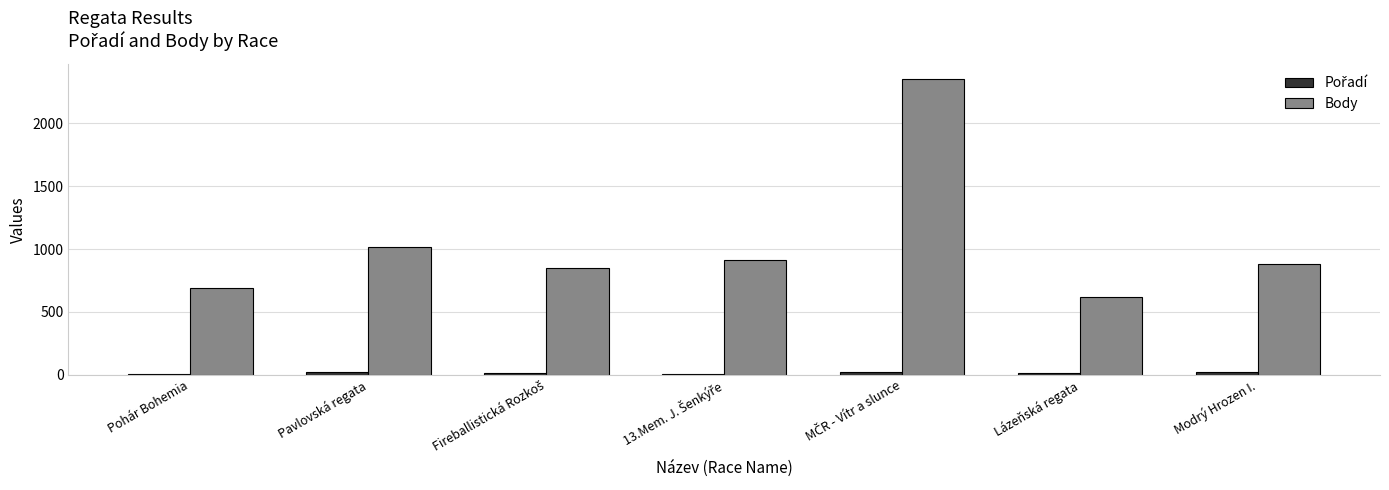

Does the chart contain stacked bars?

No